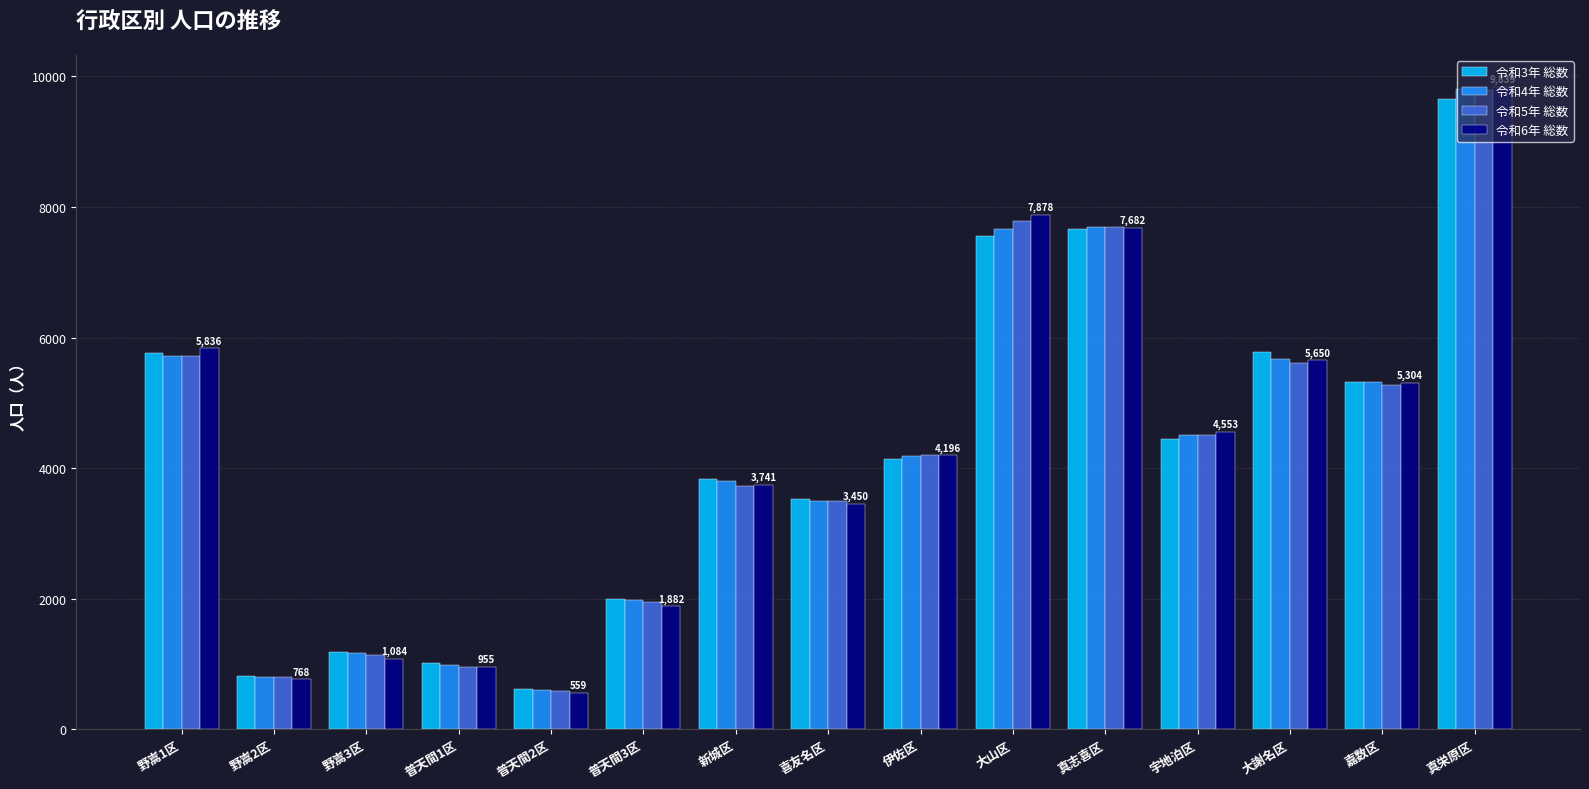

Which series has the widest spread of values?

令和6年 総数